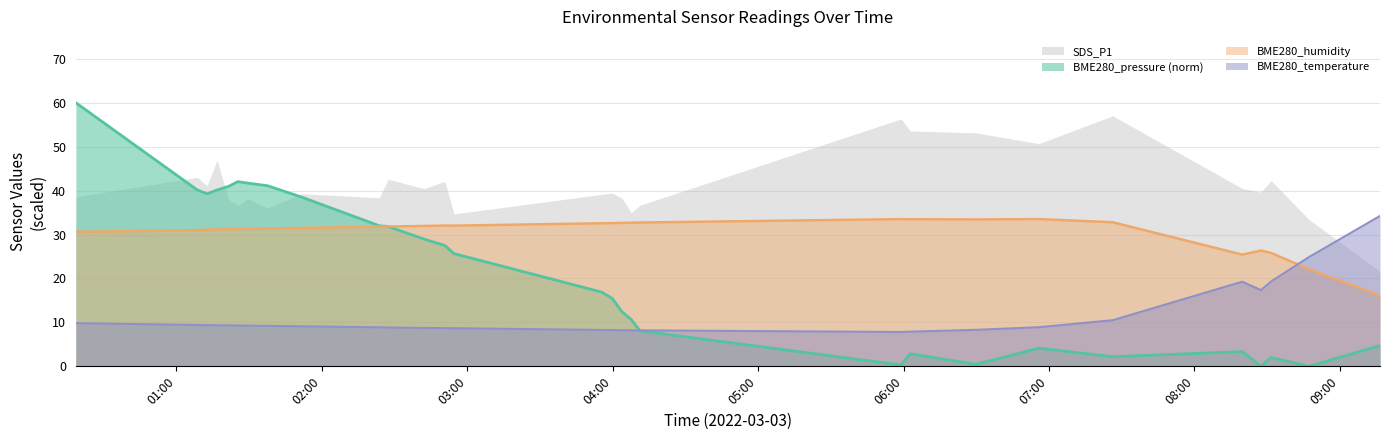

Which category has the lowest value across all series?

2022/03/03 08:47:17